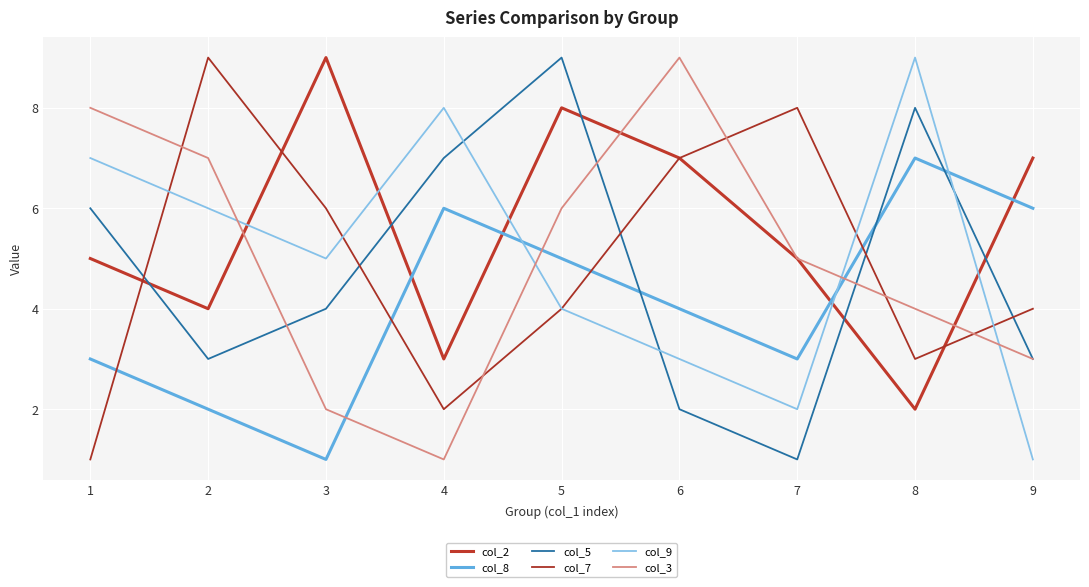

The col_8 series shows 6 at 9. True or false?

True